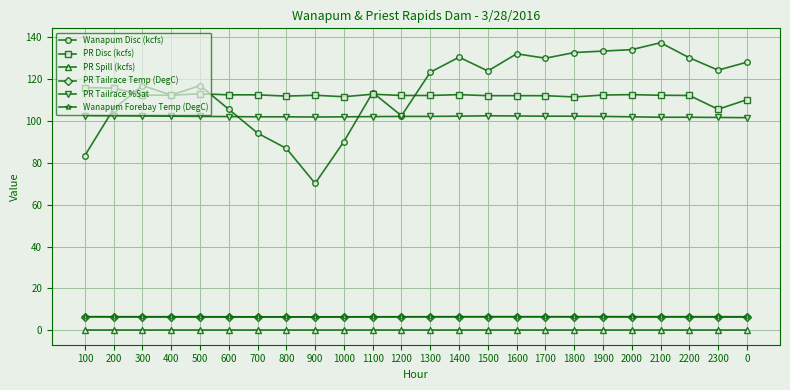

Is the value of PR Disc (kcfs) at 2100 greater than the value of PR Tailrace %Sat at 600?

Yes